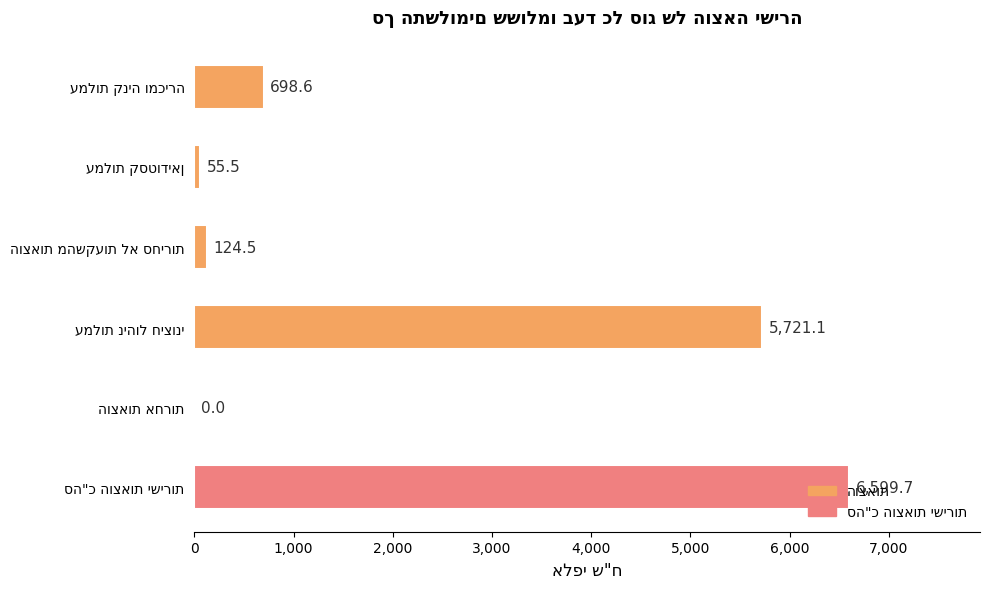

What is the greatest value displayed?

6599.7